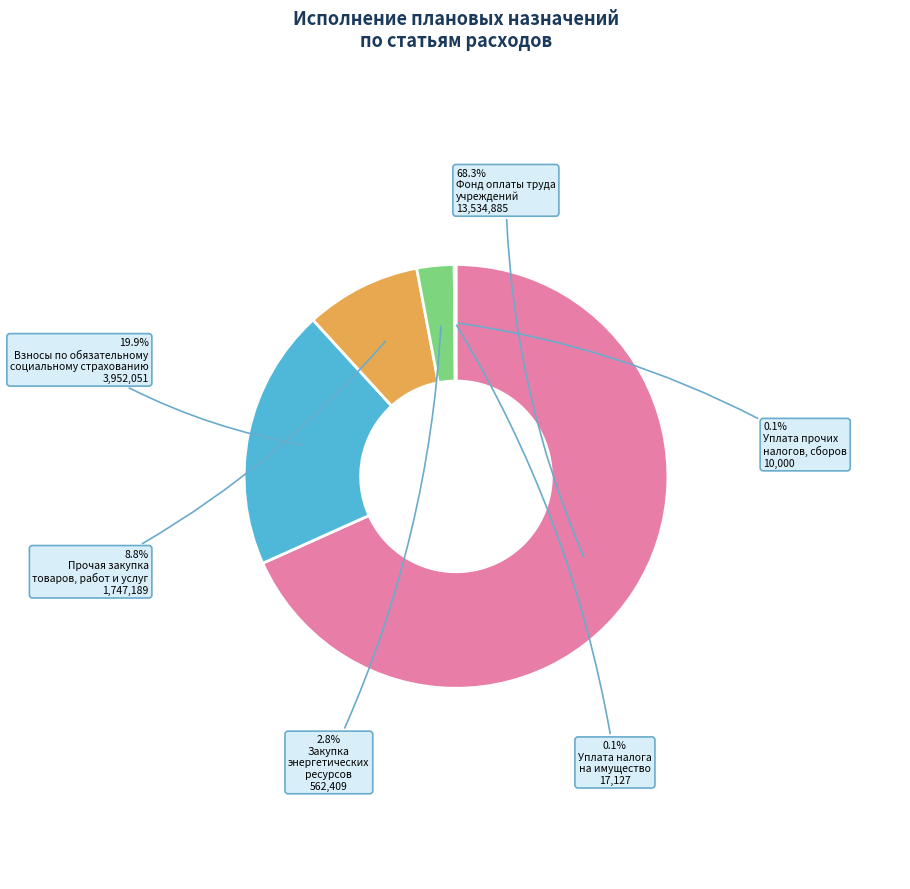

Does any single category account for the majority?

Yes